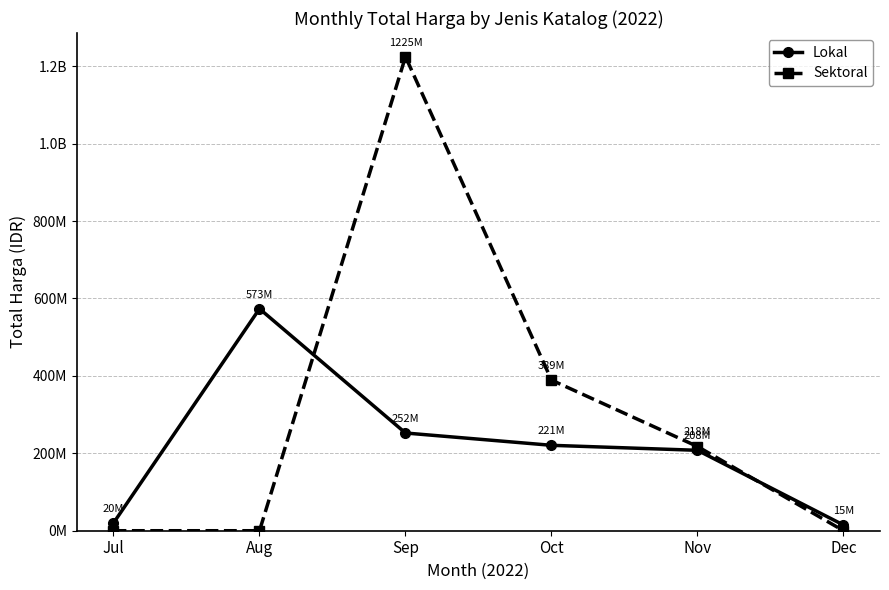

What are all the series names shown in the legend?

Lokal, Sektoral